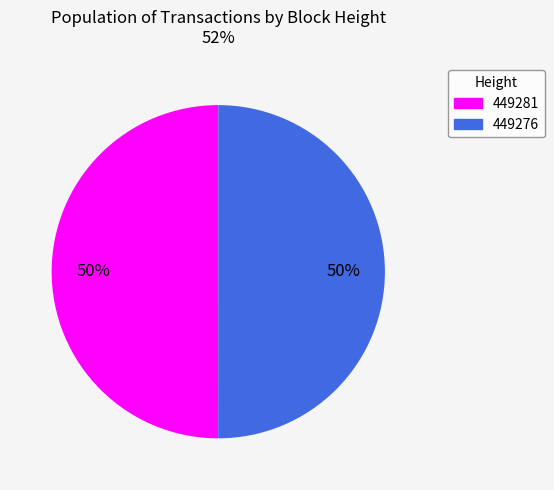

To the nearest percent, what is the average slice percentage?

50%